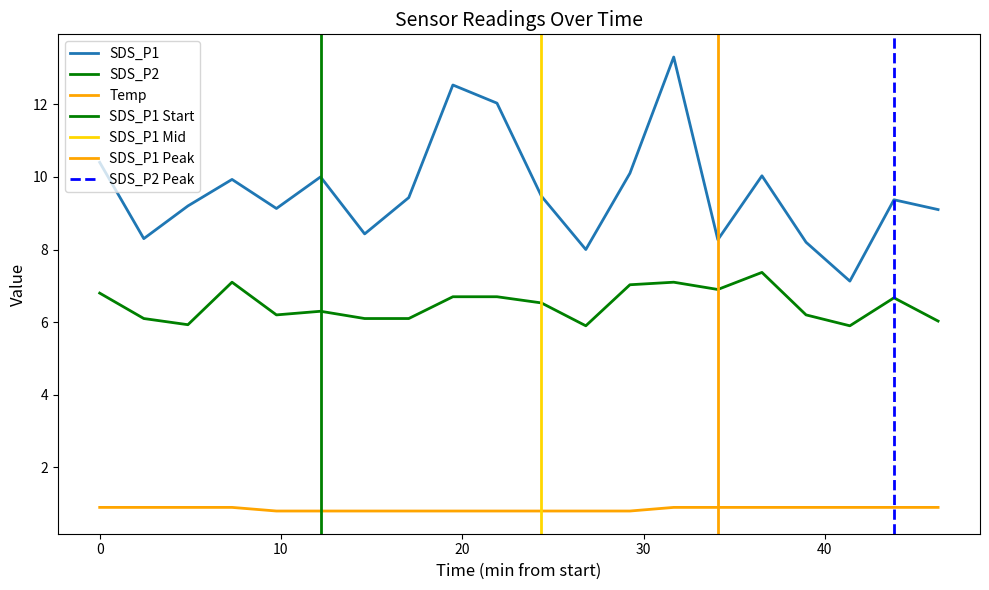

What is the minimum value shown in the chart?

0.8